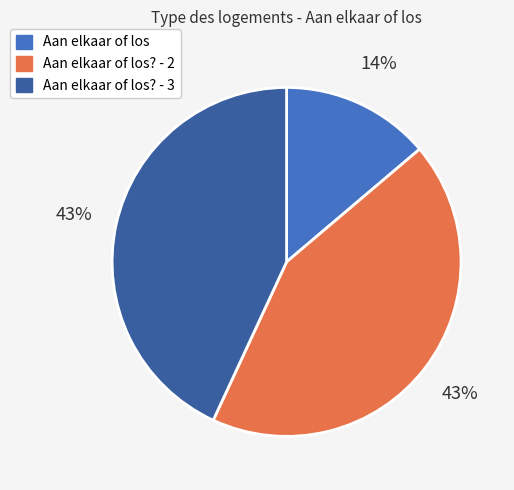

Count the number of slices in the pie.

3